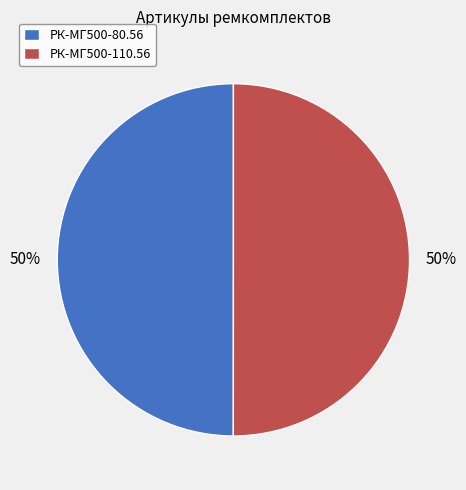

To the nearest percent, what portion does РК-МГ500-80.56 represent?

50%